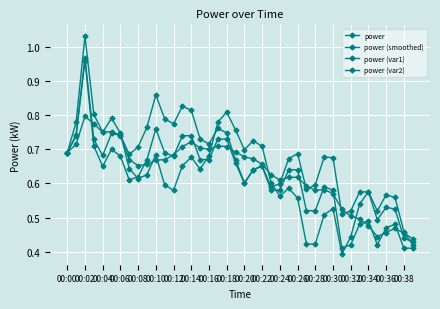

What is the average value of the power (var1) series?

0.6